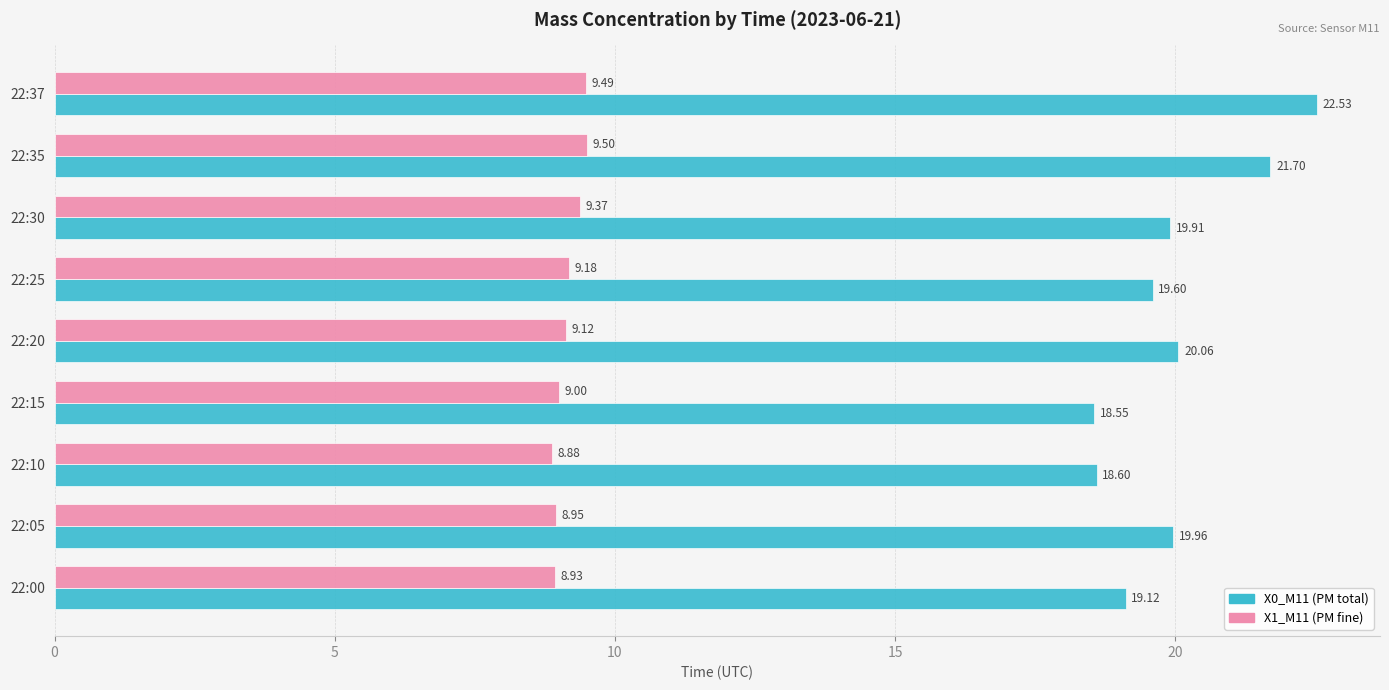

What is the total value across all series at 22:20?

29.2